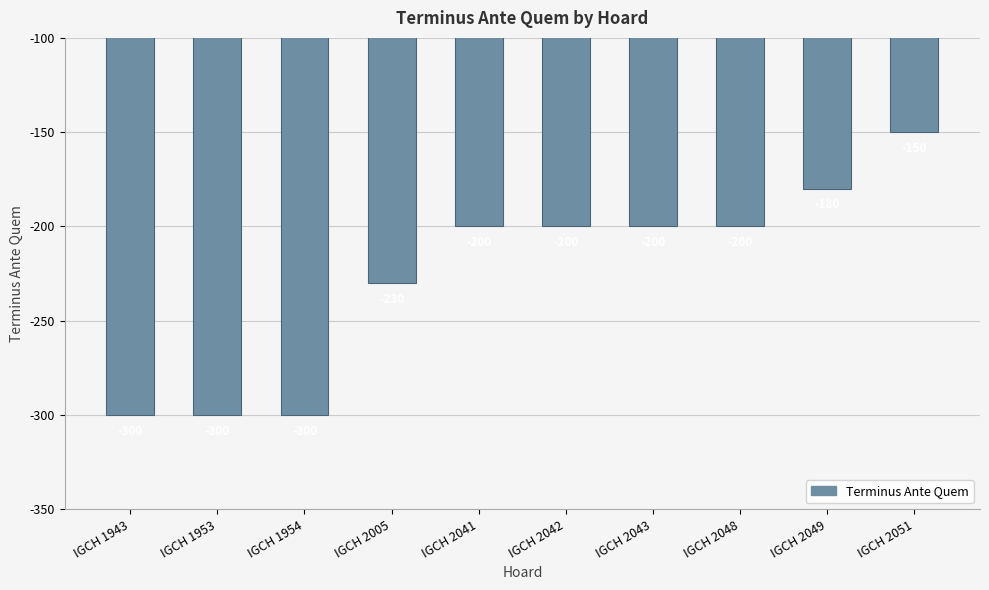

Which has a higher value, IGCH 1954 or IGCH 2049?

IGCH 2049